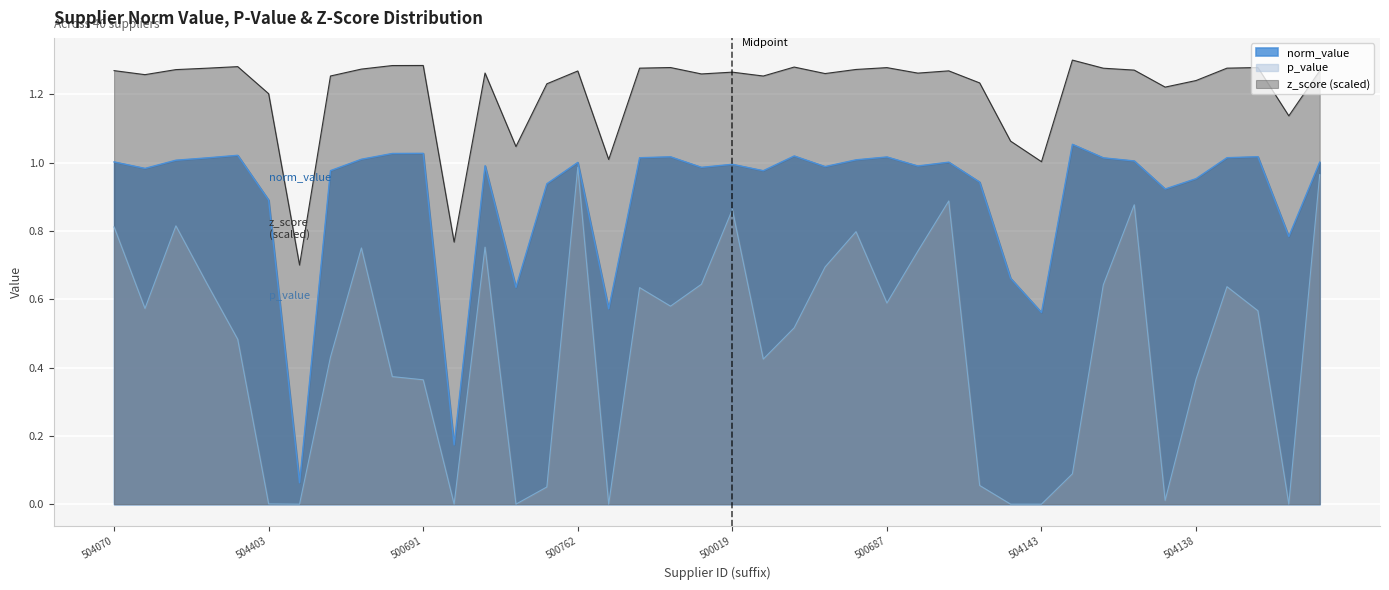

True or false: p_value has a value of 0.3 at SPE10100003.

False